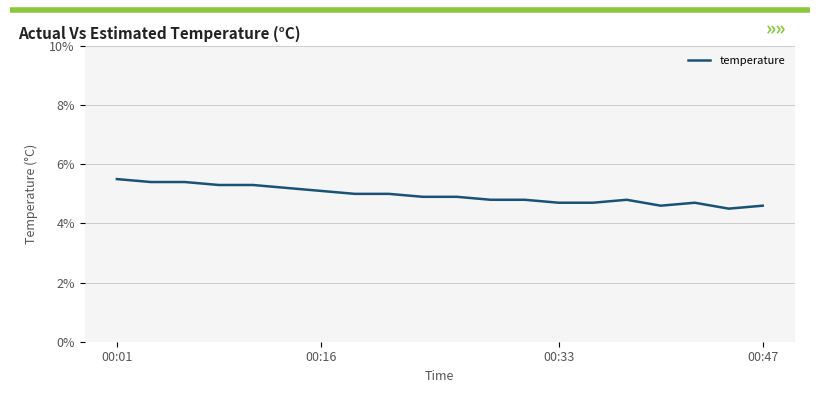

What is the average value?

5.0